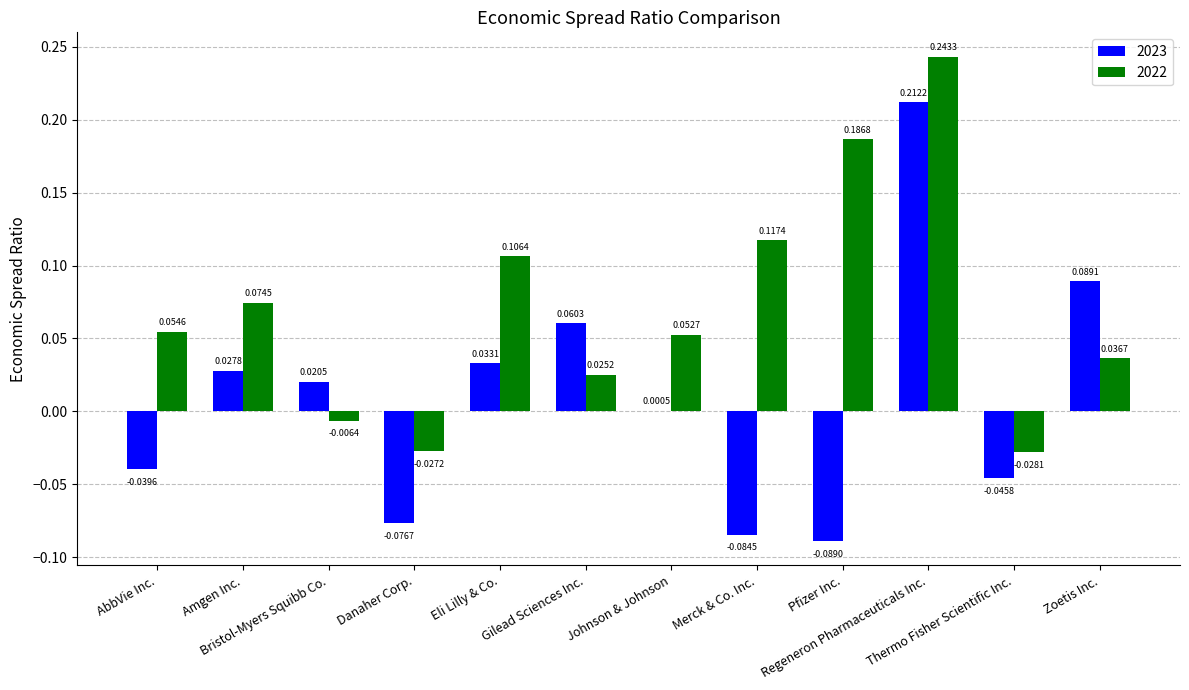

What is the sum of all 2022 values?

0.8